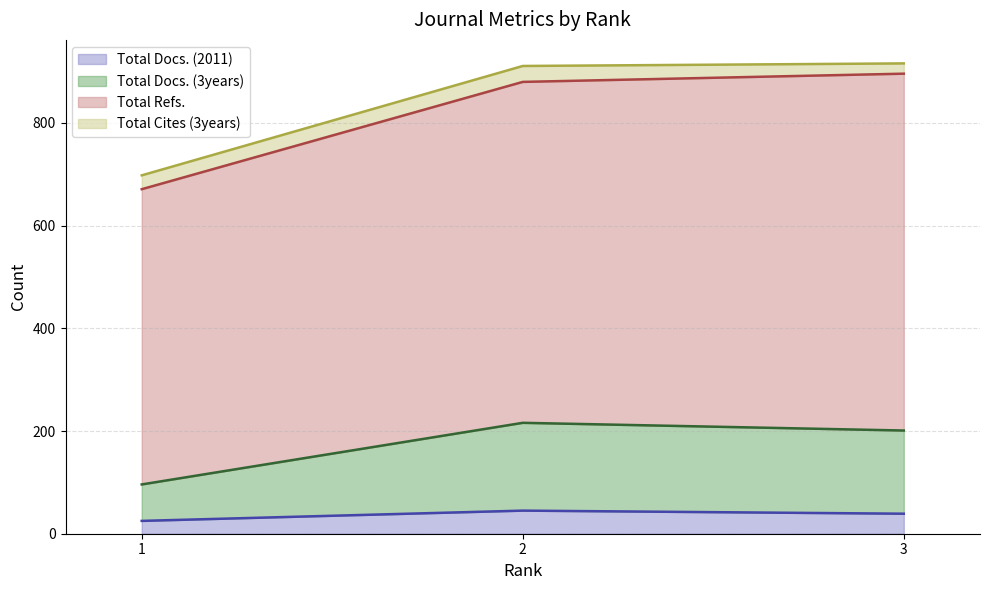

What is the value of the Total Docs. (2011) point at the 3rd from the left?

39